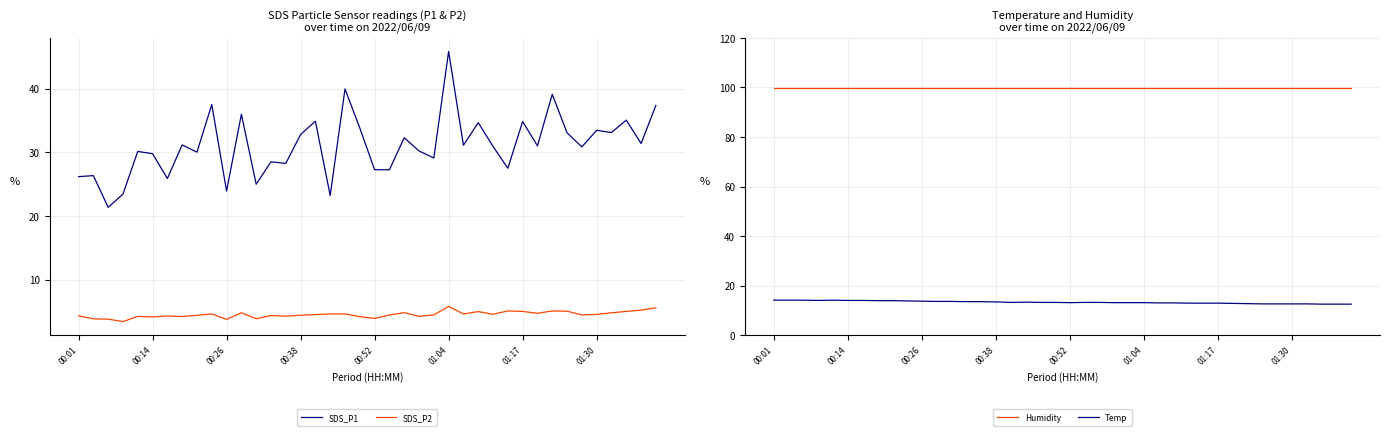

Reading left to right, what are all the values shown in this chart?

SDS_P1: 26.2	26.3	21.4	23.4	30.1	29.8	25.9	31.1	30.0	37.5	23.9	36.0	25.0	28.5	28.2	32.8	34.9	23.2	40.0	33.8	27.2	27.2	32.3	30.2	29.1	45.8	31.1	34.6	30.9	27.5	34.8	31.0	39.1	33.0	30.9	33.5	33.1	35.0	31.4	37.4
SDS_P2: 4.3	3.8	3.8	3.4	4.2	4.1	4.3	4.2	4.4	4.6	3.8	4.8	3.9	4.3	4.2	4.4	4.5	4.6	4.6	4.2	3.9	4.4	4.8	4.2	4.5	5.8	4.6	5.0	4.5	5.1	5.0	4.7	5.1	5.0	4.5	4.5	4.8	5.0	5.2	5.6
Humidity: 99.9	99.9	99.9	99.9	99.9	99.9	99.9	99.9	99.9	99.9	99.9	99.9	99.9	99.9	99.9	99.9	99.9	99.9	99.9	99.9	99.9	99.9	99.9	99.9	99.9	99.9	99.9	99.9	99.9	99.9	99.9	99.9	99.9	99.9	99.9	99.9	99.9	99.9	99.9	99.9
Temp: 14.1	14.1	14.1	14.0	14.1	14.0	14.0	13.9	13.9	13.8	13.7	13.6	13.6	13.5	13.5	13.4	13.2	13.3	13.2	13.2	13.1	13.2	13.2	13.1	13.1	13.1	13.0	13.0	12.9	12.9	12.9	12.8	12.7	12.6	12.6	12.6	12.6	12.5	12.5	12.5